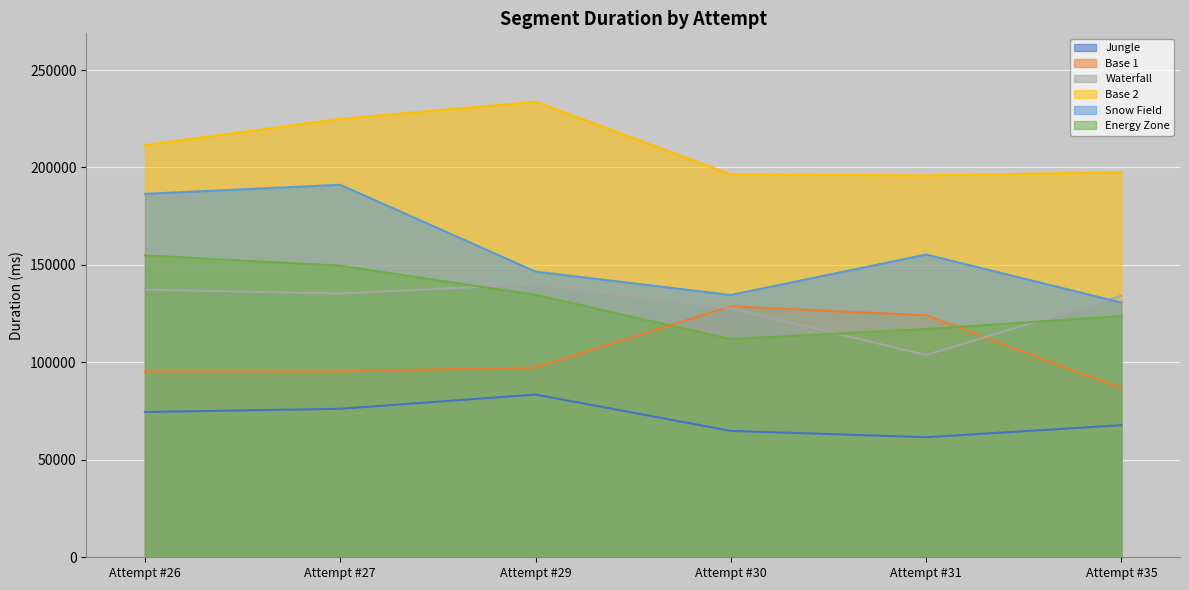

At which label does Jungle reach its minimum?

Attempt #31